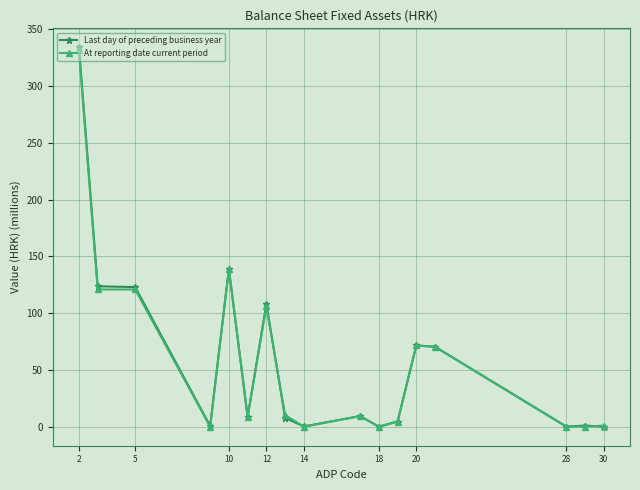

Which series has the widest spread of values?

Last day of preceding business year